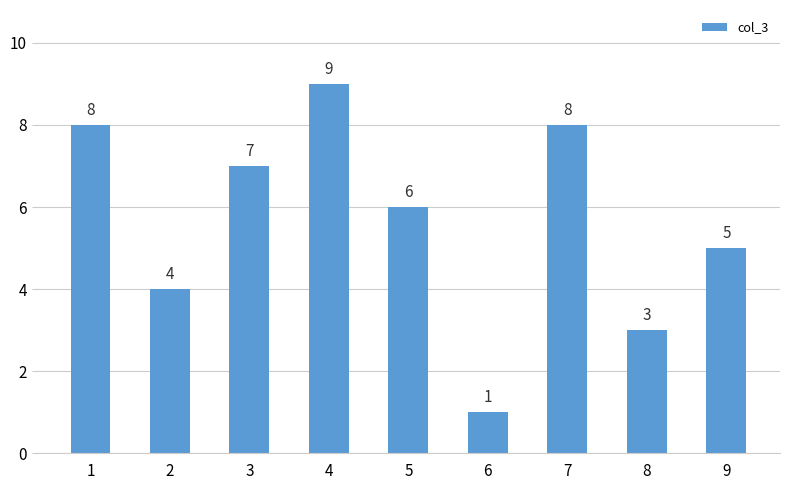

What is the approximate value at 7?

8